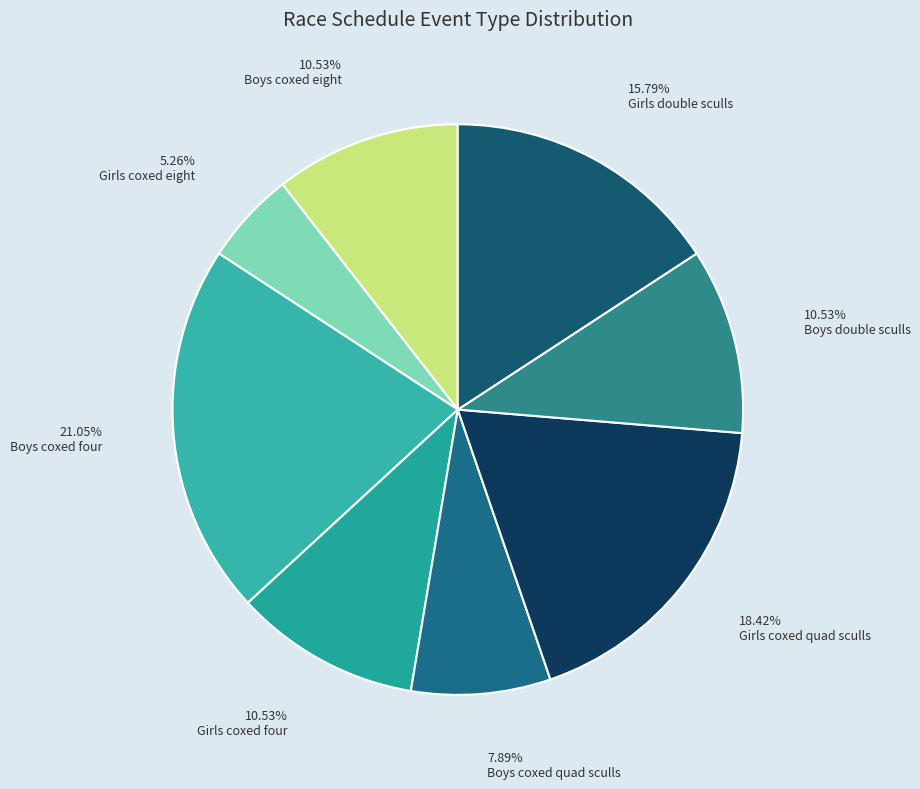

Which category has the biggest portion of the pie?

Boys coxed four